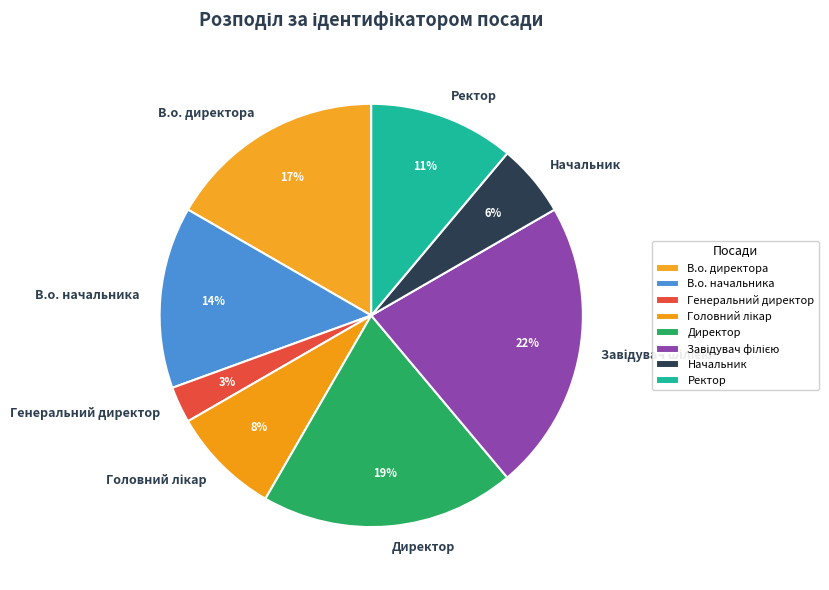

Do Начальник and В.о. начальника together represent more than half of the pie?

No